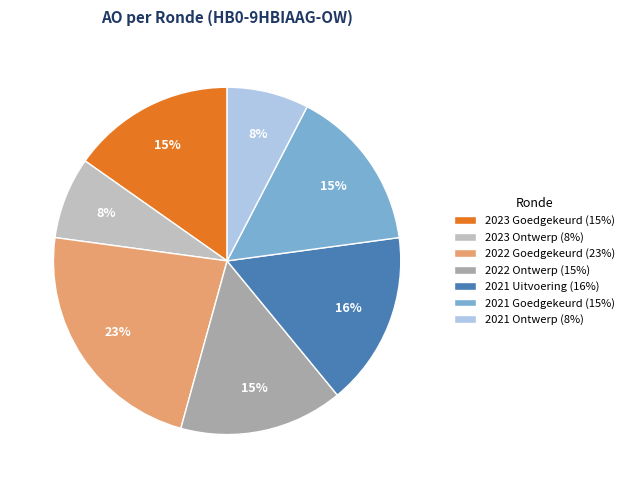

Is the sum of 2022 Goedgekeurd (23%) and 2021 Ontwerp (8%) greater than half?

No